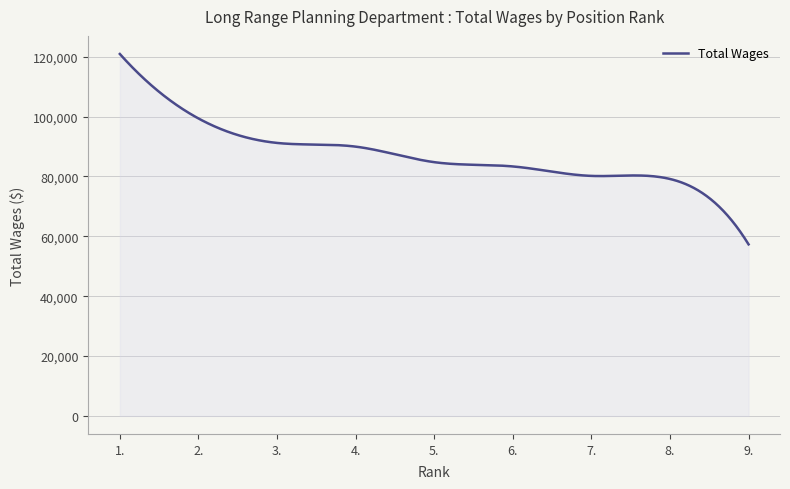

How many lines are shown in the chart?

1